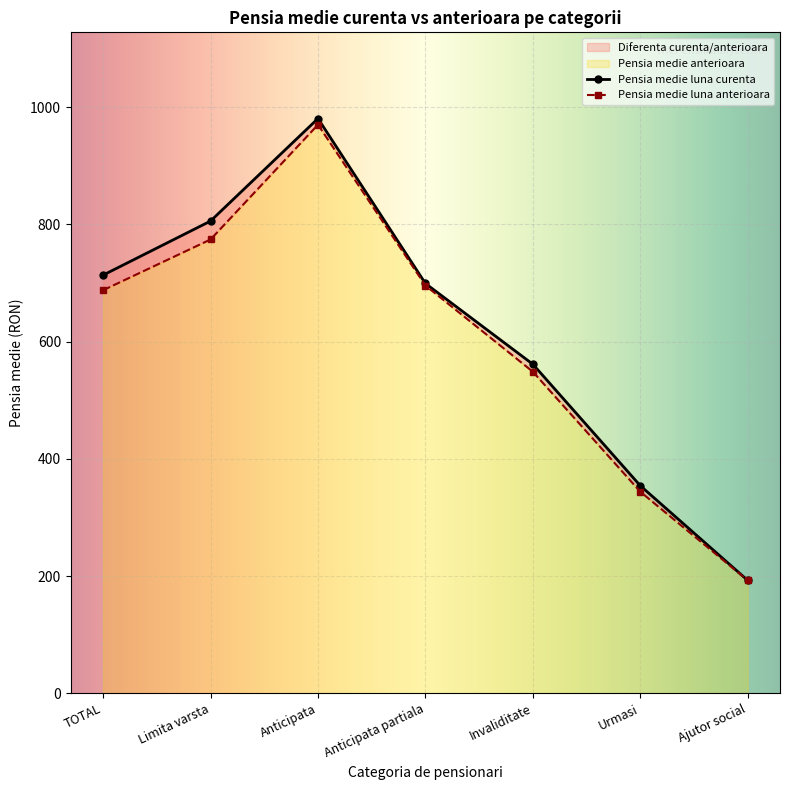

Reading left to right, extract all data points from this chart.

Pensia medie curenta: 713.6	805.8	980.8	699.4	561.5	354.2	192.6
Pensia medie anterioara: 687.8	774.4	970.3	695.8	548.7	343.9	192.6